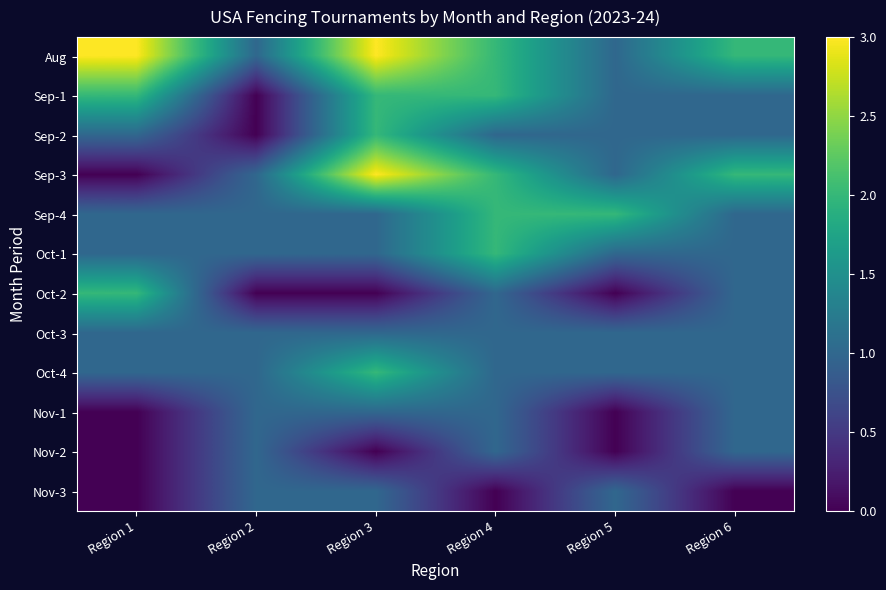

Which label corresponds to the smallest value in the chart?

Region 2